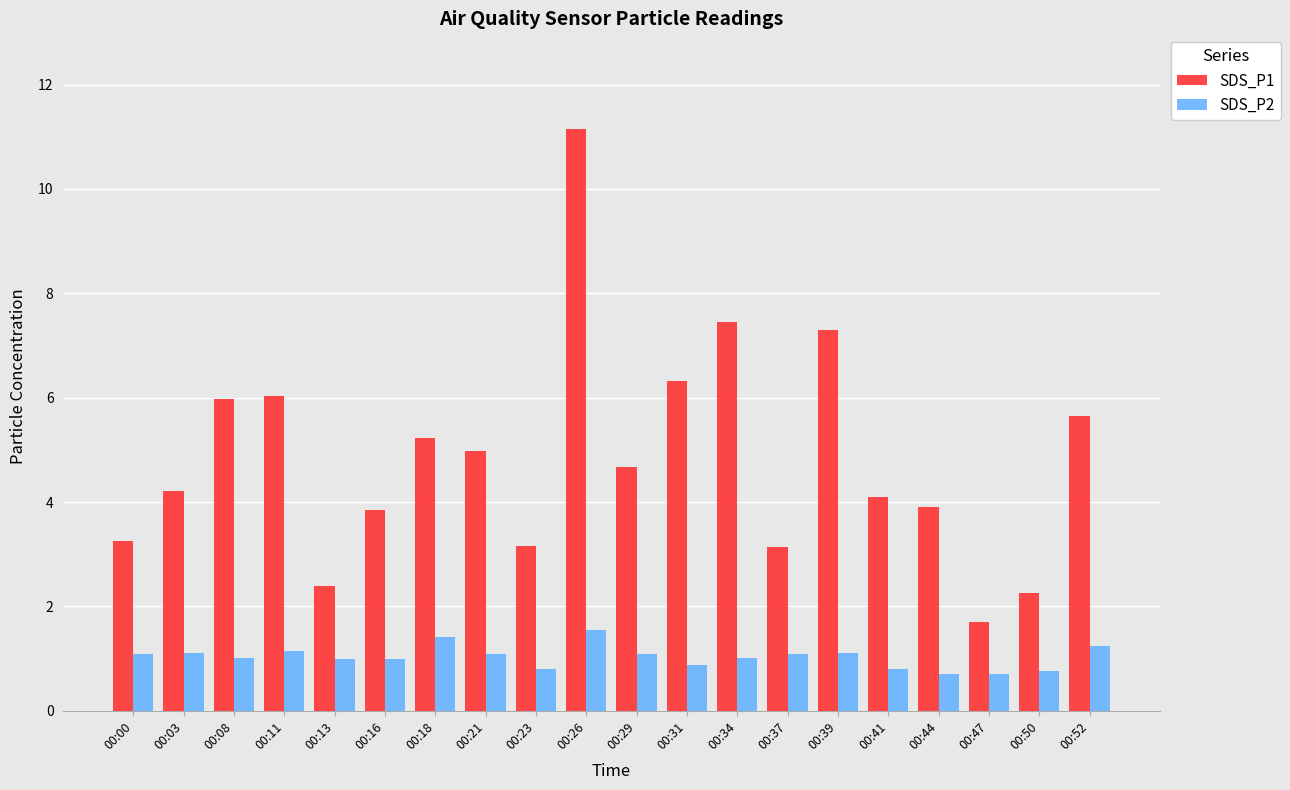

What is the sum of all SDS_P1 values?

96.7